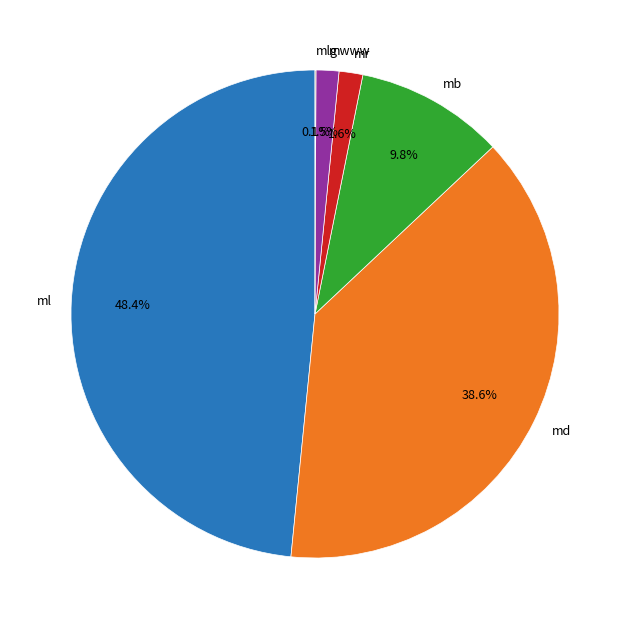

Which slice is the largest?

ml